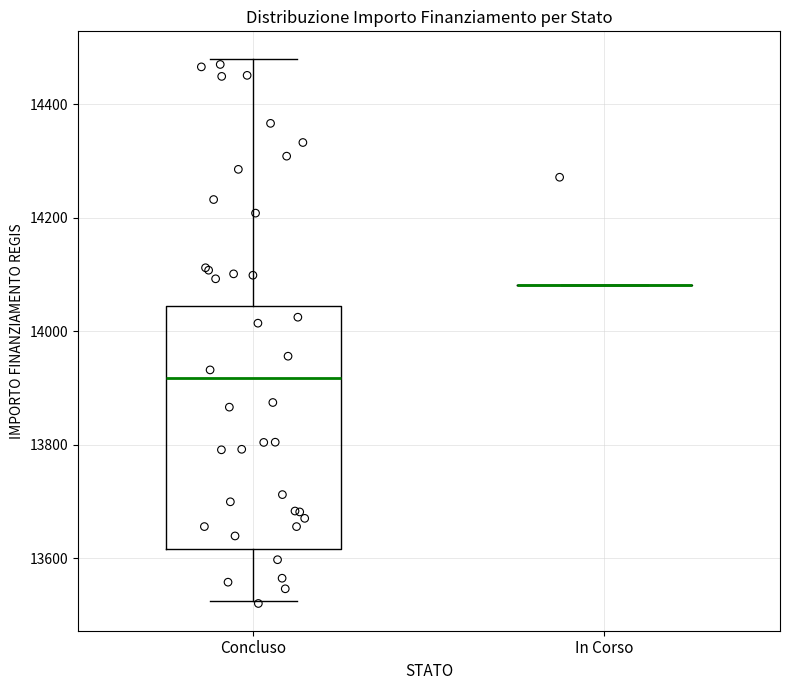

Comparing the boxes themselves (not the whiskers), which one is the tallest?

Concluso